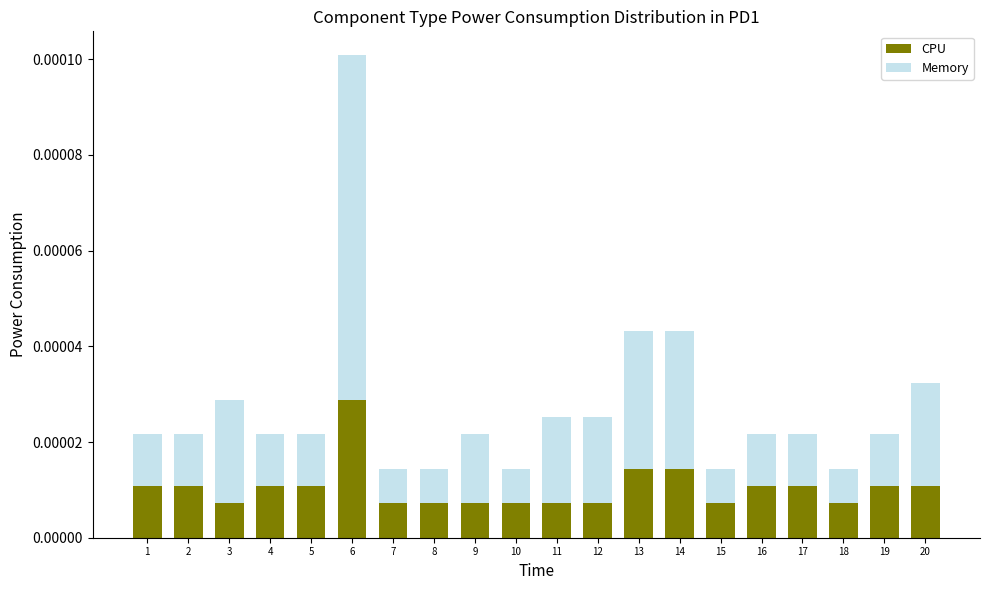

How many CPU values are between 0 and 1?

20